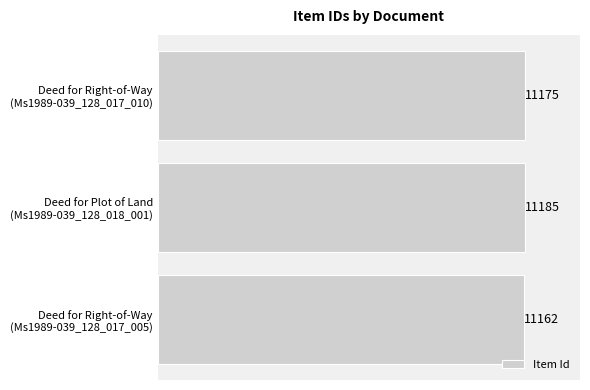

Reading bottom to top, transcribe all the data shown in this chart.

11162	11185	11175